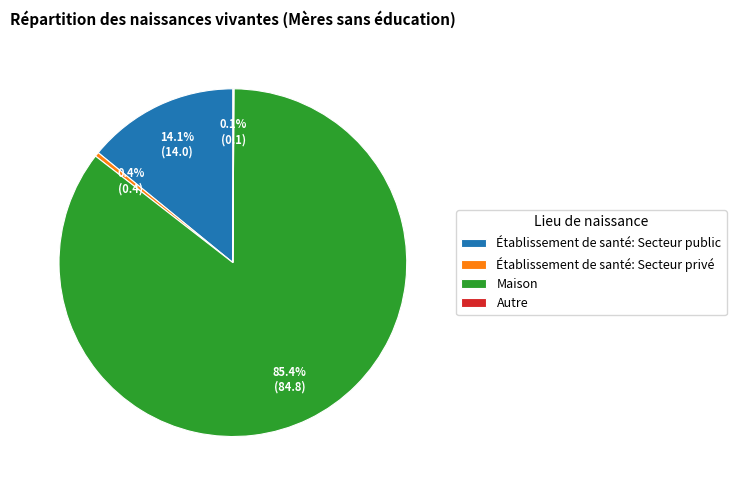

The Maison slice represents 91% of the pie. True or false?

False